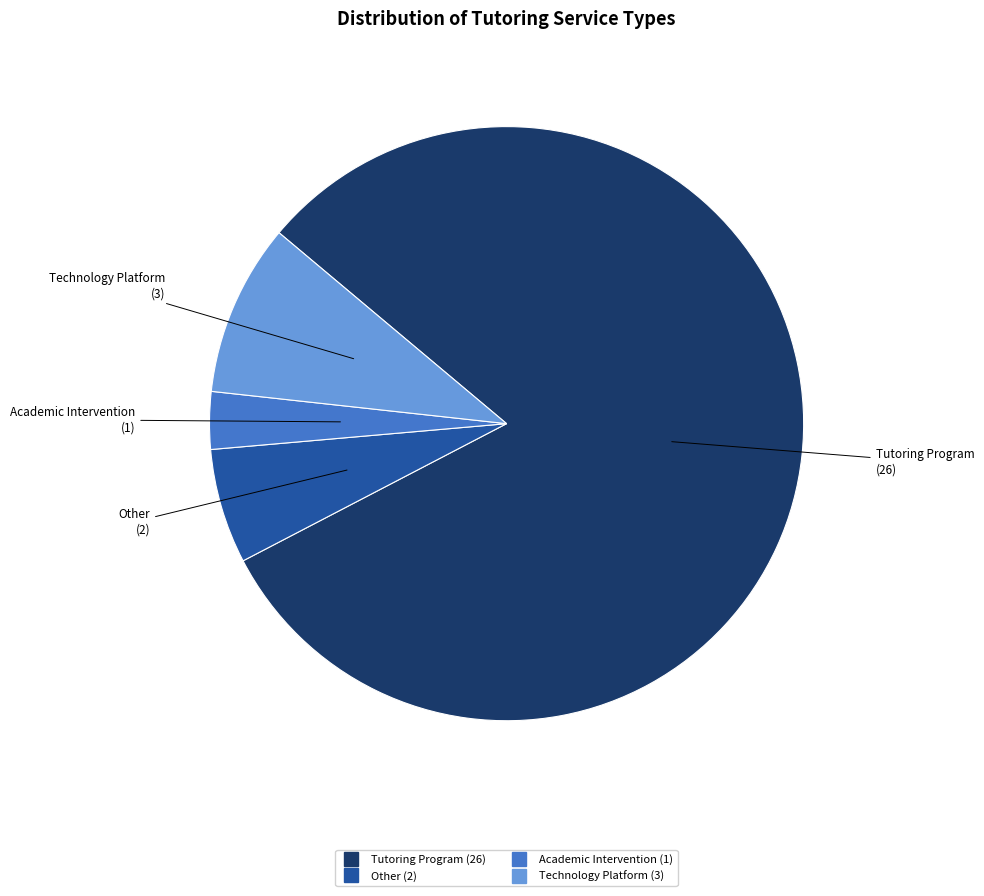

Does any single category account for the majority?

Yes